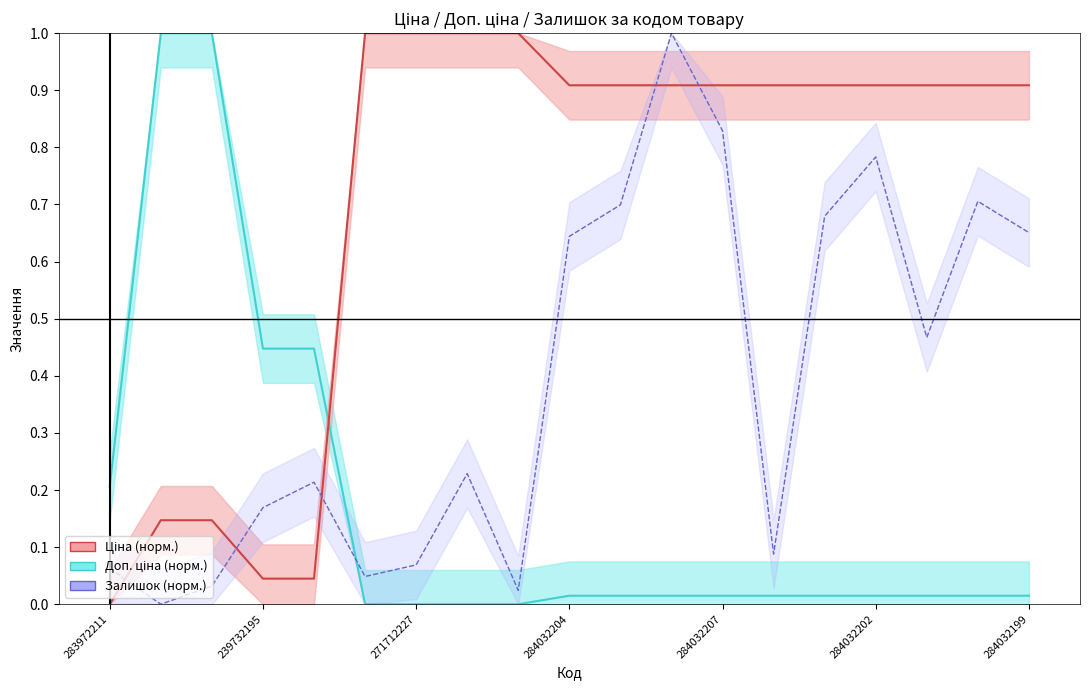

True or false: Ціна has more than 0 points higher than both neighbors.

False